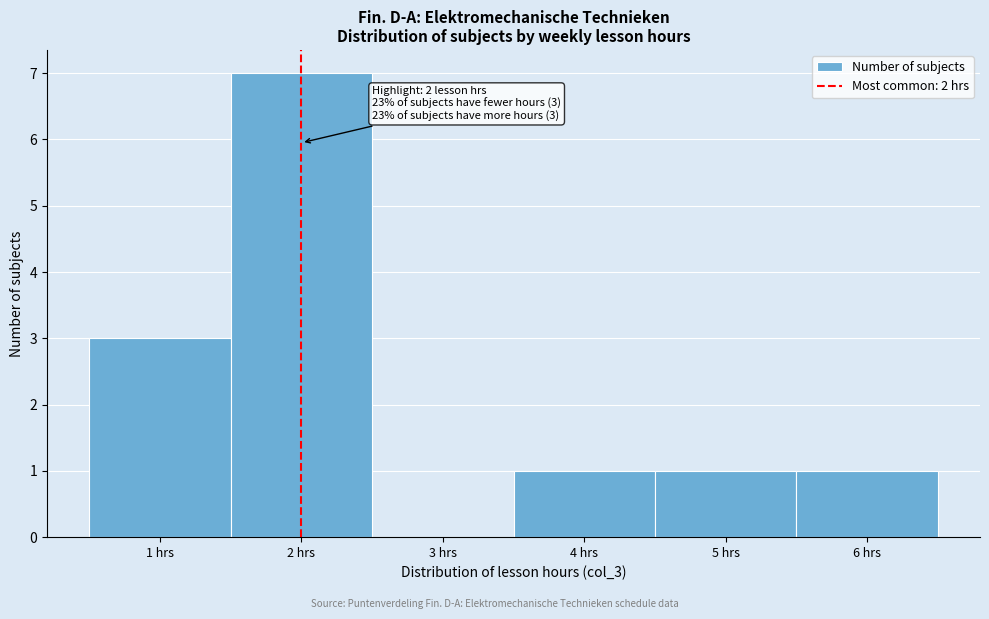

Over which range of the x-axis is the bar tallest?

1.5 to 2.5